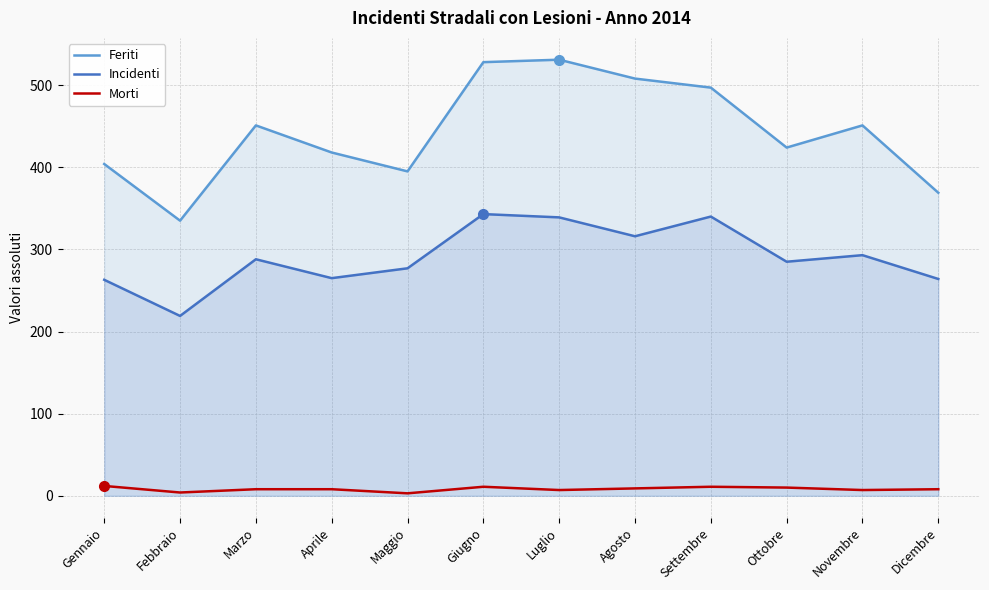

In Feriti, how many points are higher than both neighbors (excluding endpoints)?

3